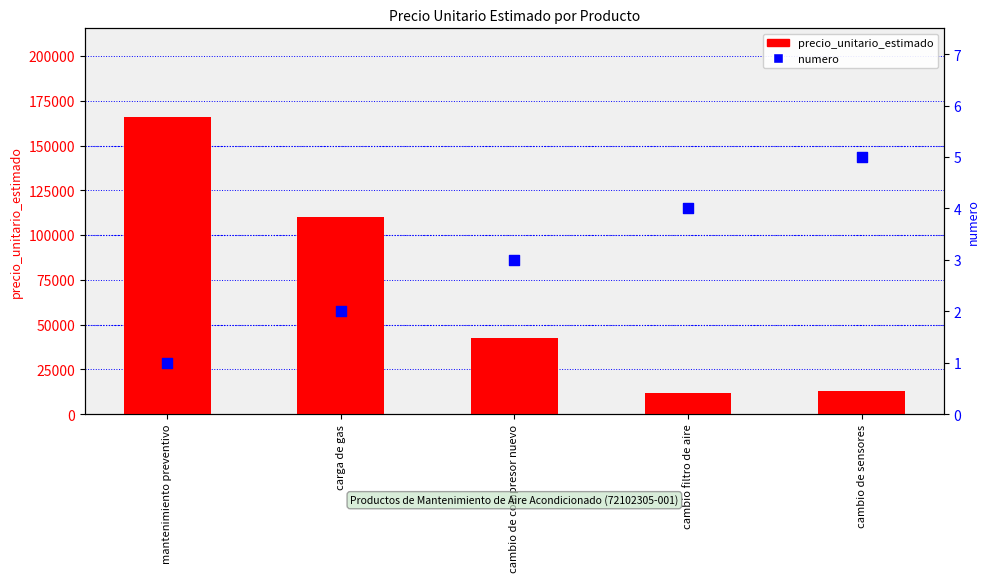

Which series contains the highest Y value?

precio_unitario_estimado